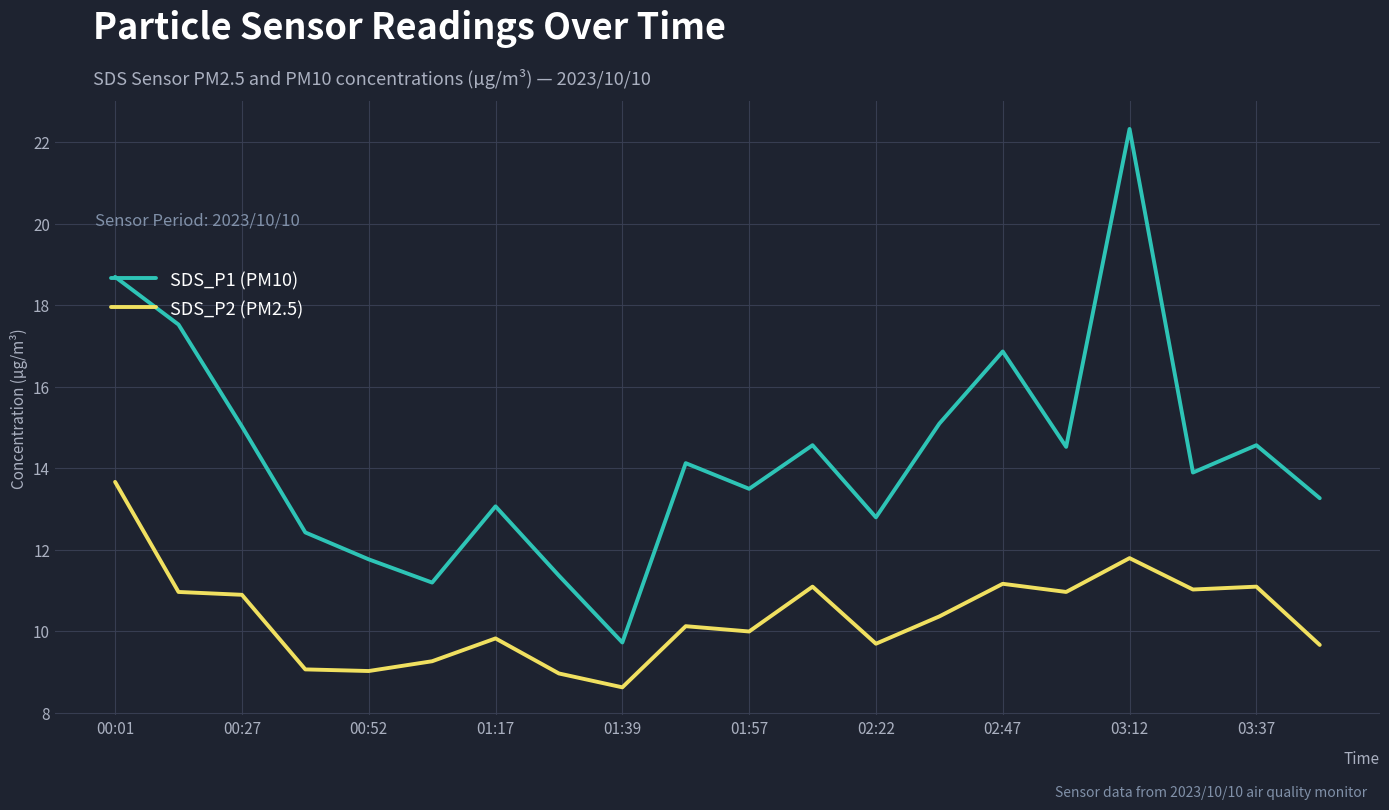

In SDS_P2 (PM2.5), how many points are lower than both neighbors (excluding endpoints)?

6